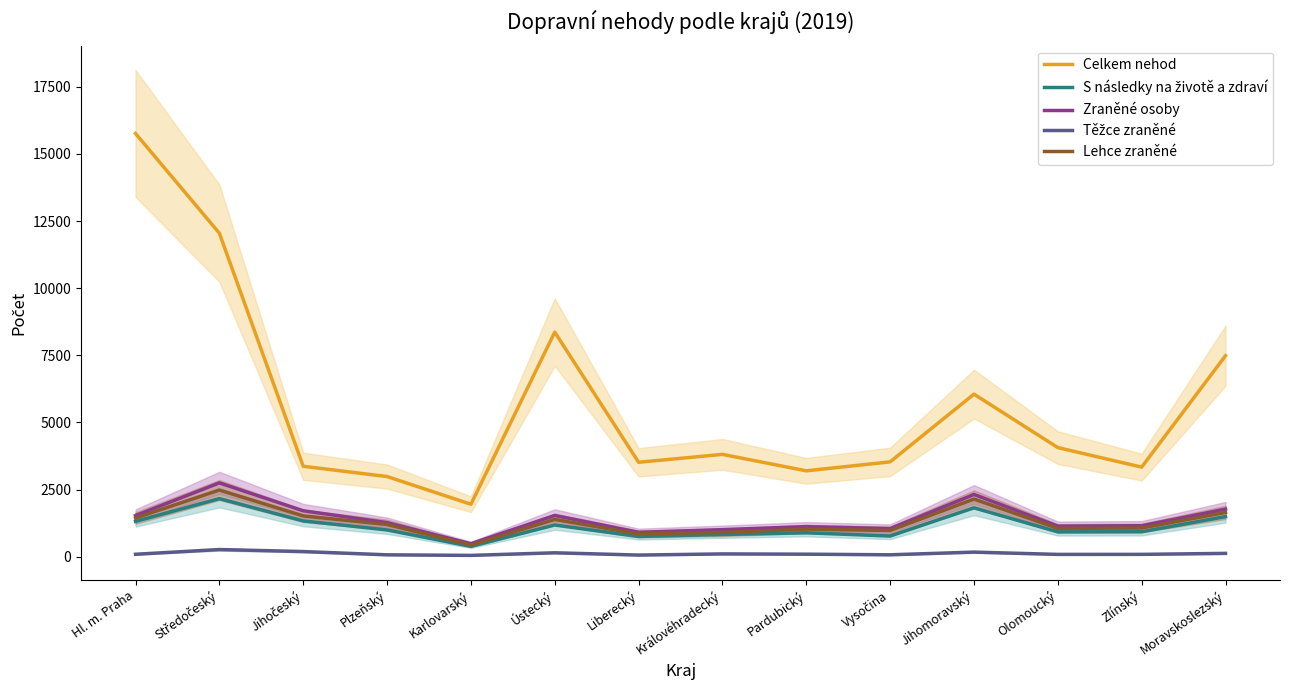

Which series changed the most between Liberecký and Jihomoravský?

Celkem nehod